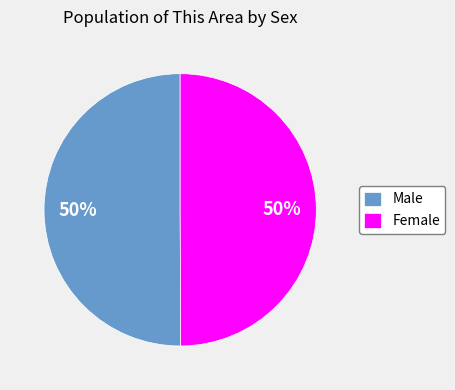

True or false: Female accounts for 50% of the total.

True